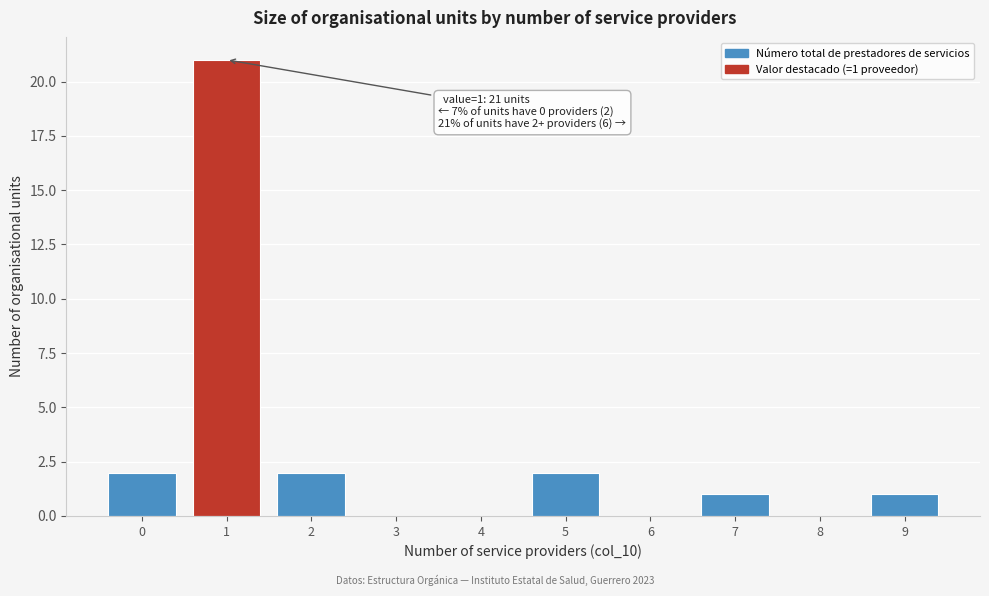

Reading right to left, transcribe all the data shown in this chart.

9=1	8=0	7=1	6=0	5=2	4=0	3=0	2=2	1=21	0=2